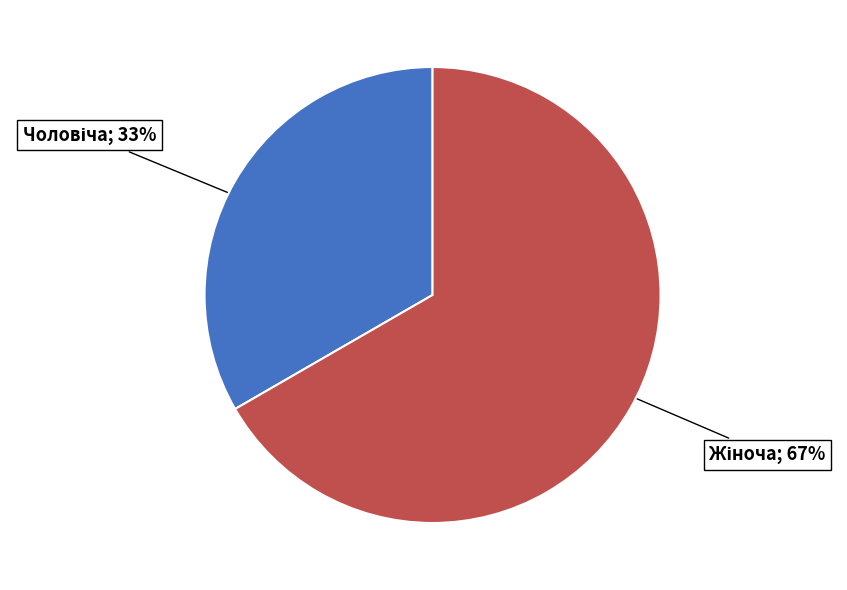

Is there any slice that represents more than half of the pie?

Yes